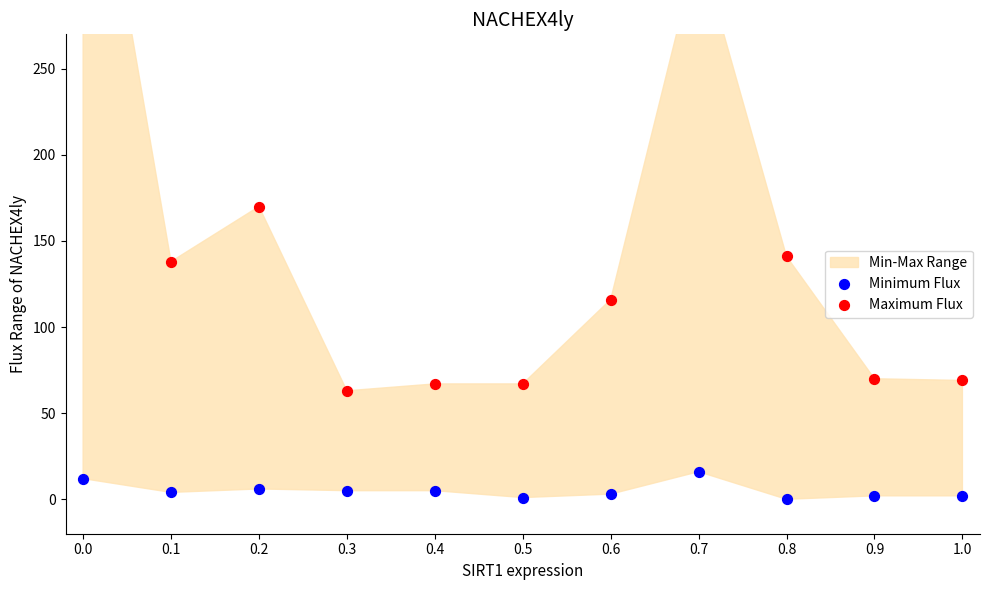

At how many categories does at least one series exceed 203?

2